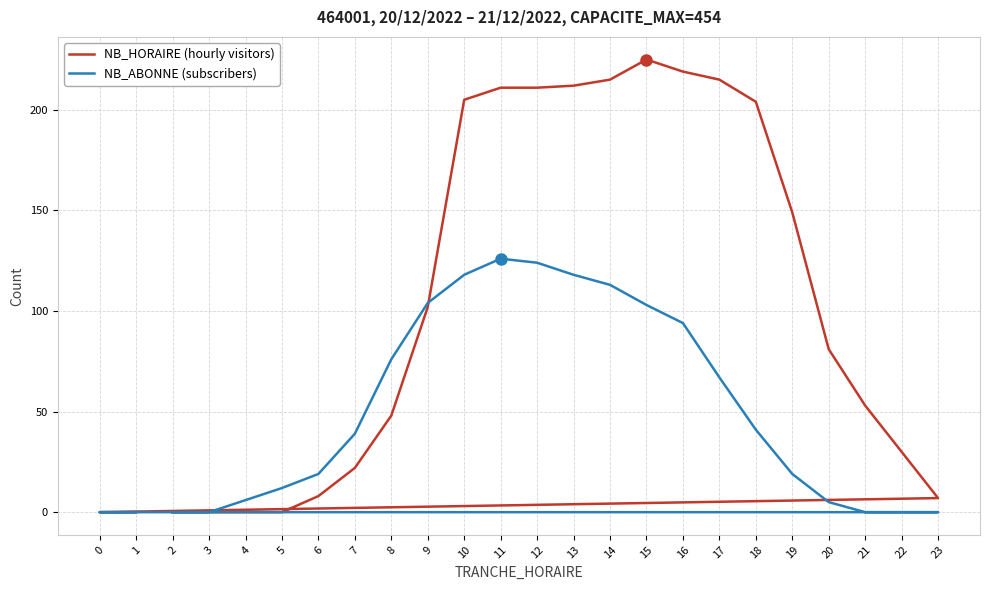

What is the sum of the NB_ABONNE (subscribers) values at 11 and 10?

244